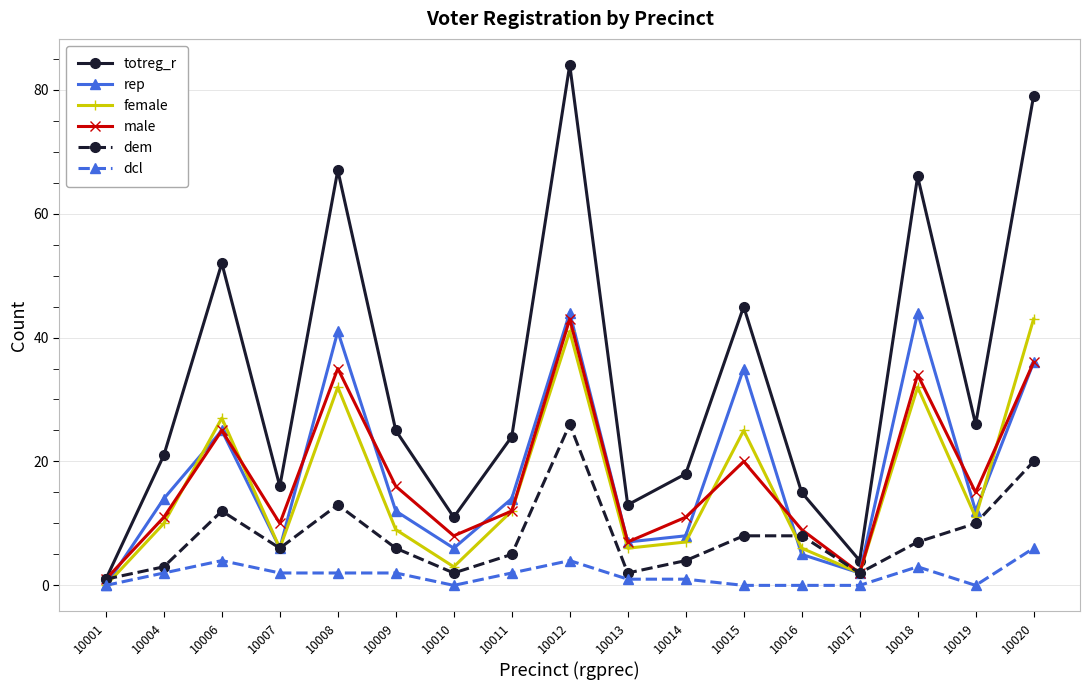

Reading right to left, what are all the values shown in this chart?

totreg_r: 10020=79	10019=26	10018=66	10017=4	10016=15	10015=45	10014=18	10013=13	10012=84	10011=24	10010=11	10009=25	10008=67	10007=16	10006=52	10004=21	10001=1
rep: 10020=36	10019=12	10018=44	10017=2	10016=5	10015=35	10014=8	10013=7	10012=44	10011=14	10010=6	10009=12	10008=41	10007=6	10006=25	10004=14	10001=0
female: 10020=43	10019=11	10018=32	10017=2	10016=6	10015=25	10014=7	10013=6	10012=41	10011=12	10010=3	10009=9	10008=32	10007=6	10006=27	10004=10	10001=0
male: 10020=36	10019=15	10018=34	10017=2	10016=9	10015=20	10014=11	10013=7	10012=43	10011=12	10010=8	10009=16	10008=35	10007=10	10006=25	10004=11	10001=1
dem: 10020=20	10019=10	10018=7	10017=2	10016=8	10015=8	10014=4	10013=2	10012=26	10011=5	10010=2	10009=6	10008=13	10007=6	10006=12	10004=3	10001=1
dcl: 10020=6	10019=0	10018=3	10017=0	10016=0	10015=0	10014=1	10013=1	10012=4	10011=2	10010=0	10009=2	10008=2	10007=2	10006=4	10004=2	10001=0